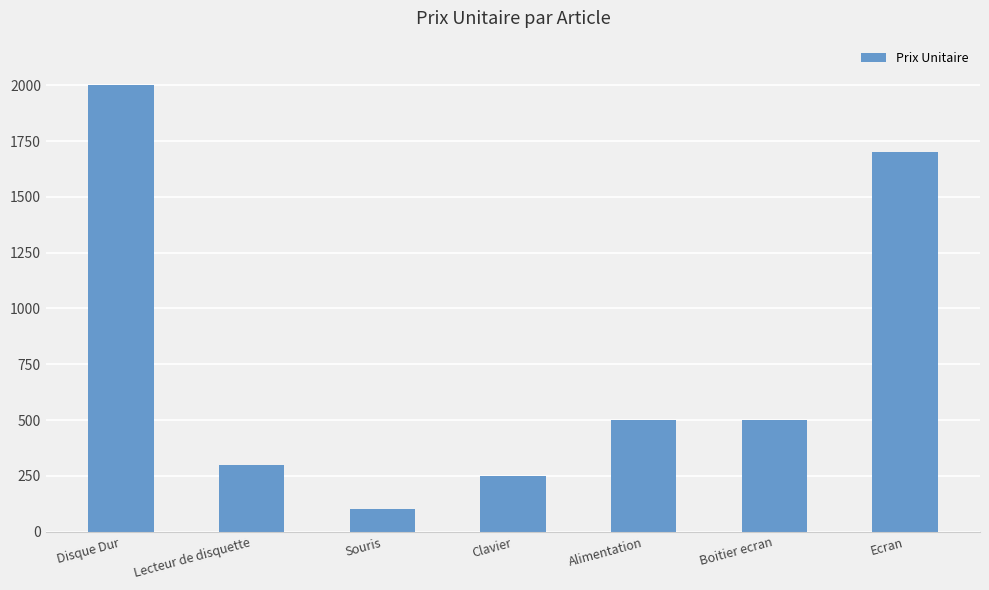

What is the ratio of the value at Boitier ecran to the value at Souris?

5.0